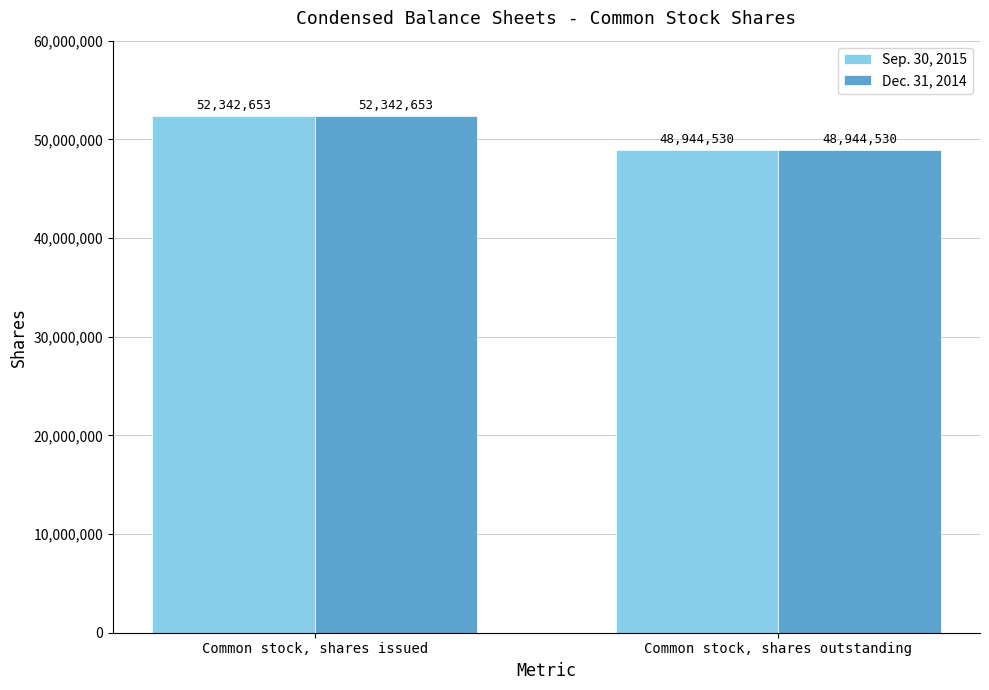

What is the total value across all series at Common stock, shares issued?

104685306